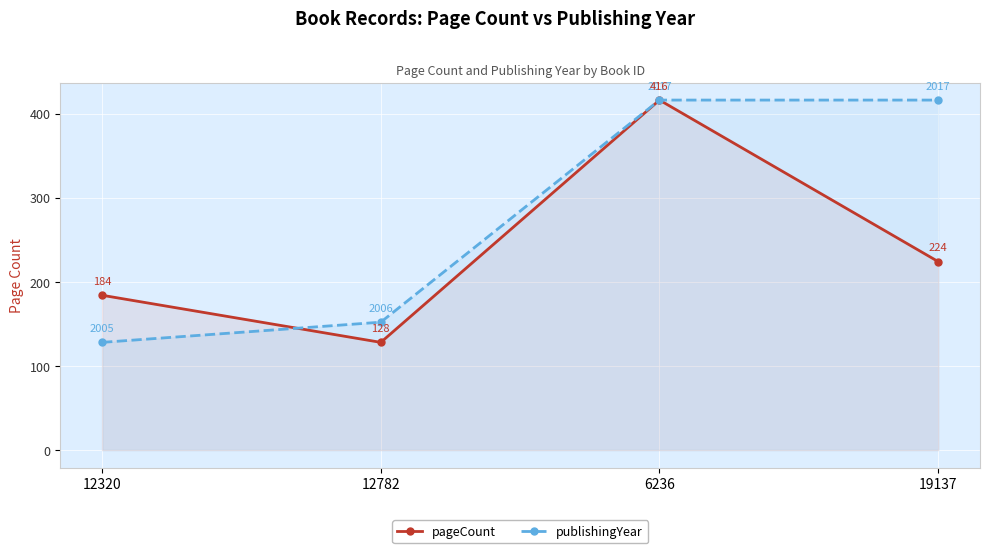

Rank the series at 19137 from highest to lowest value.

publishingYear, pageCount